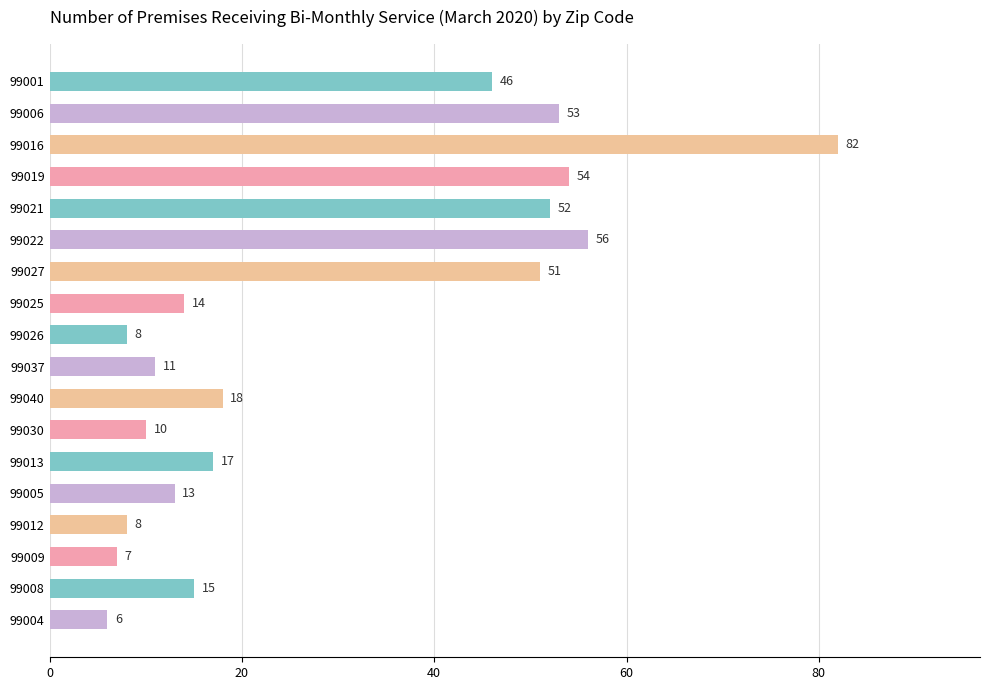

What is the sum of all values?

521